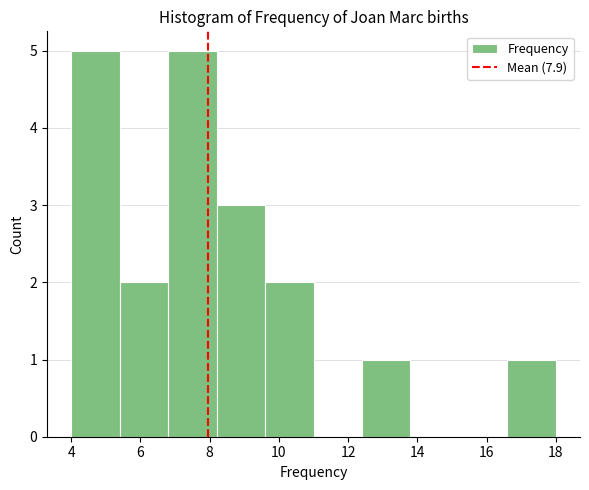

Reading left to right, transcribe this chart: for each bar, give the range it covers on the x-axis and its height. The values are not printed on the chart, so give them approximately, as read against the axis.

4.0 to 5.4: 5
5.4 to 6.8: 2
6.8 to 8.2: 5
8.2 to 9.6: 3
9.6 to 11.0: 2
11.0 to 12.4: 0
12.4 to 13.8: 1
13.8 to 15.2: 0
15.2 to 16.6: 0
16.6 to 18.0: 1